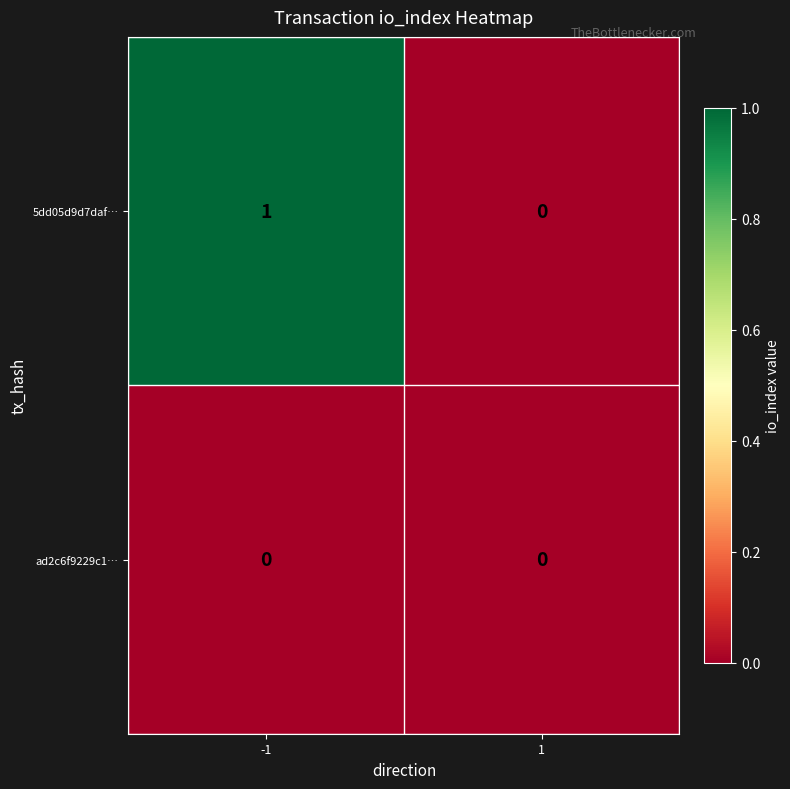

Which series has the largest range (max minus min)?

5dd05d9d7daf…